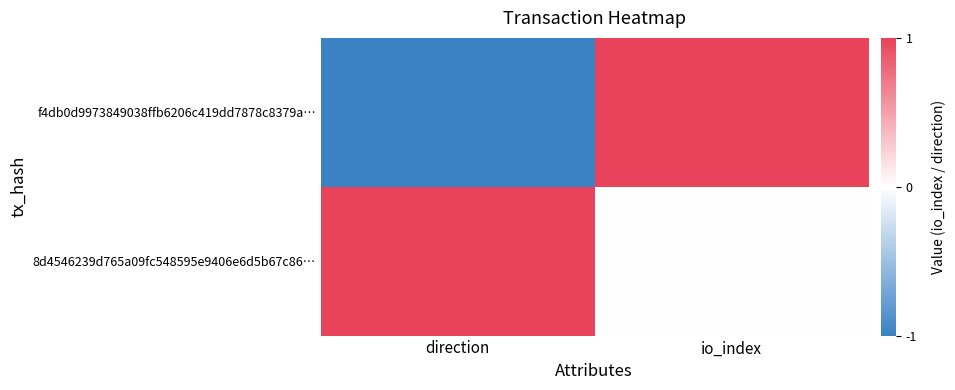

Which category has the highest value across all series?

io_index